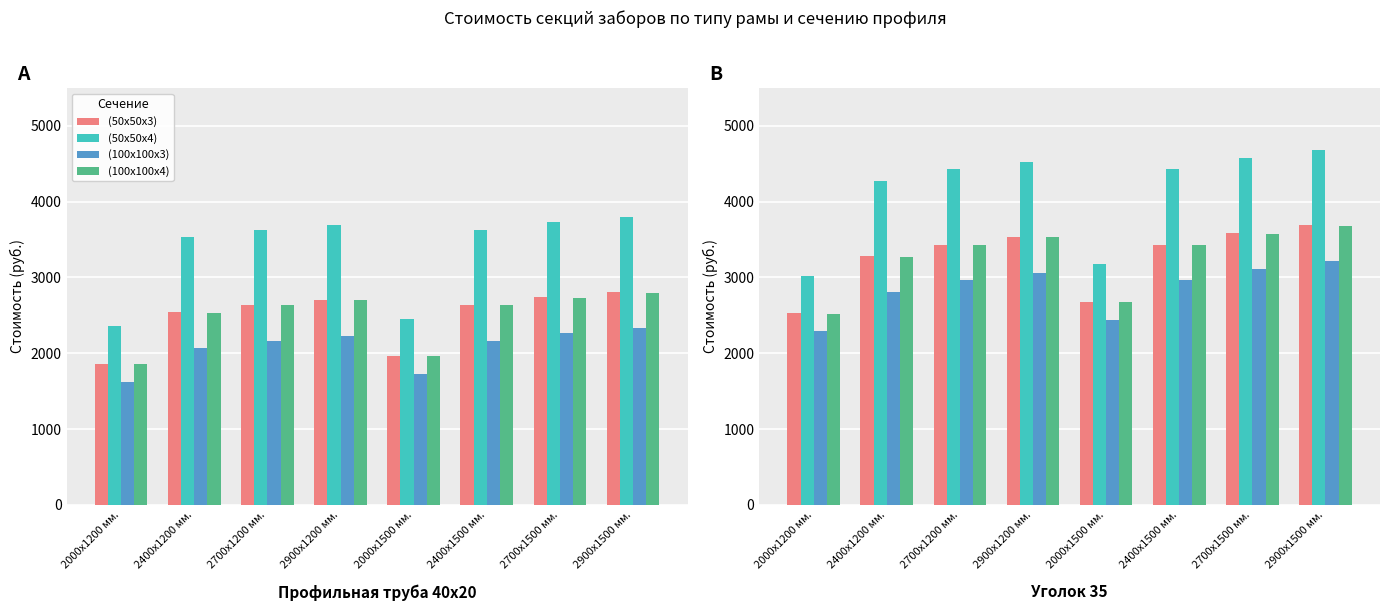

Where is (50х50х3) nearest to the value 3109?

2400х1200 мм.